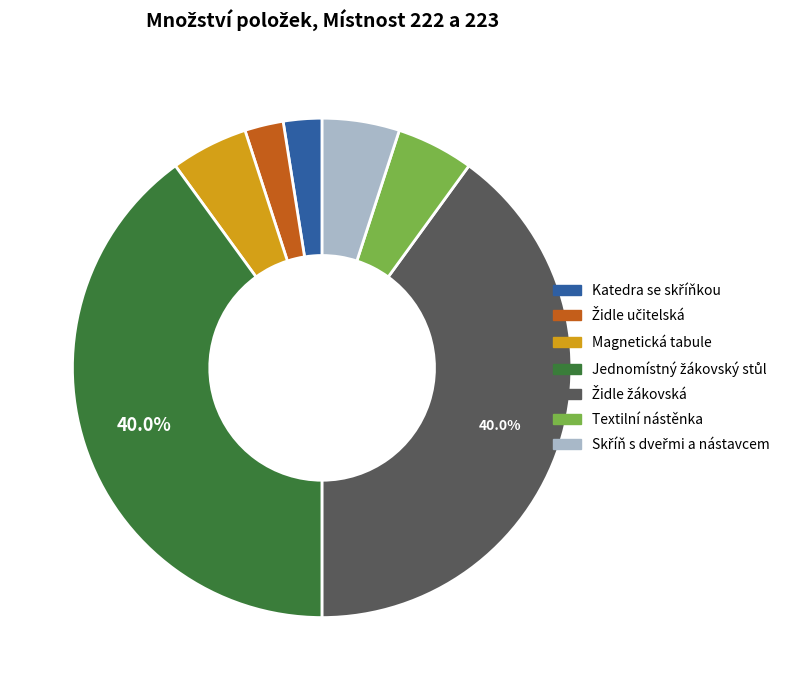

Does any single category account for the majority?

No